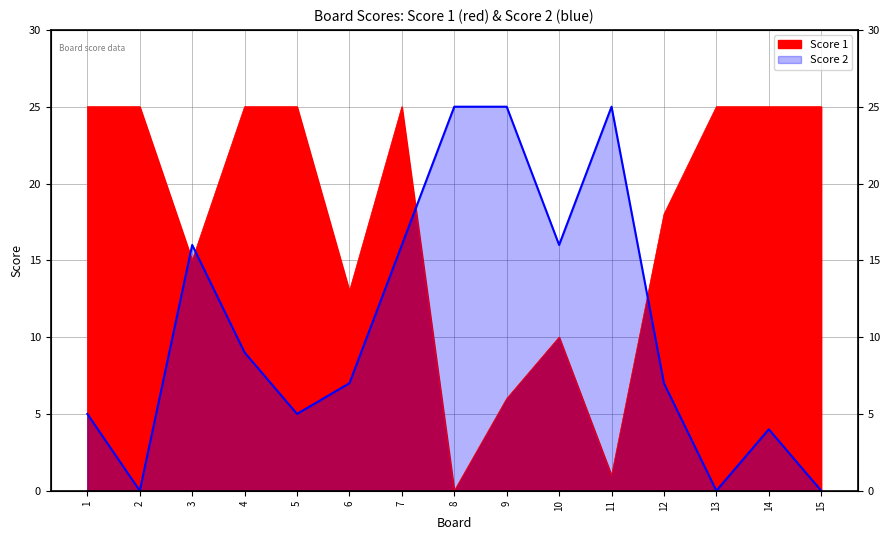

What are all the series names shown in the legend?

Score 1, Score 2